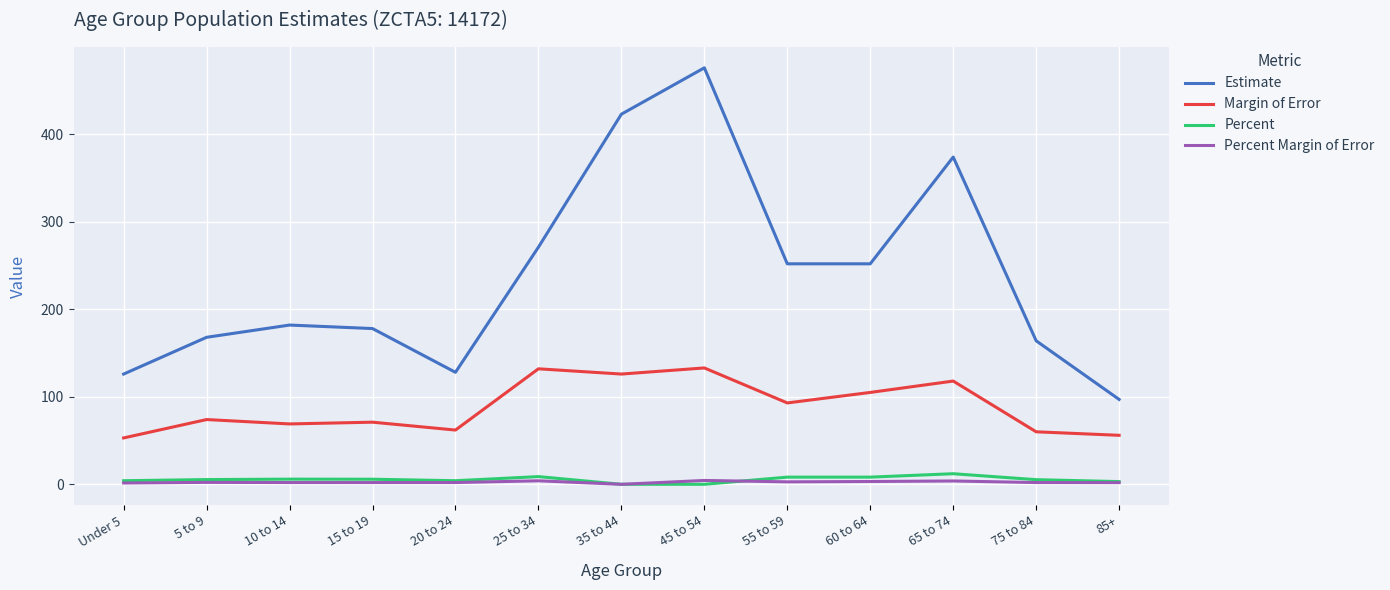

True or false: Estimate has a value of 235.0 at 15 to 19.

False